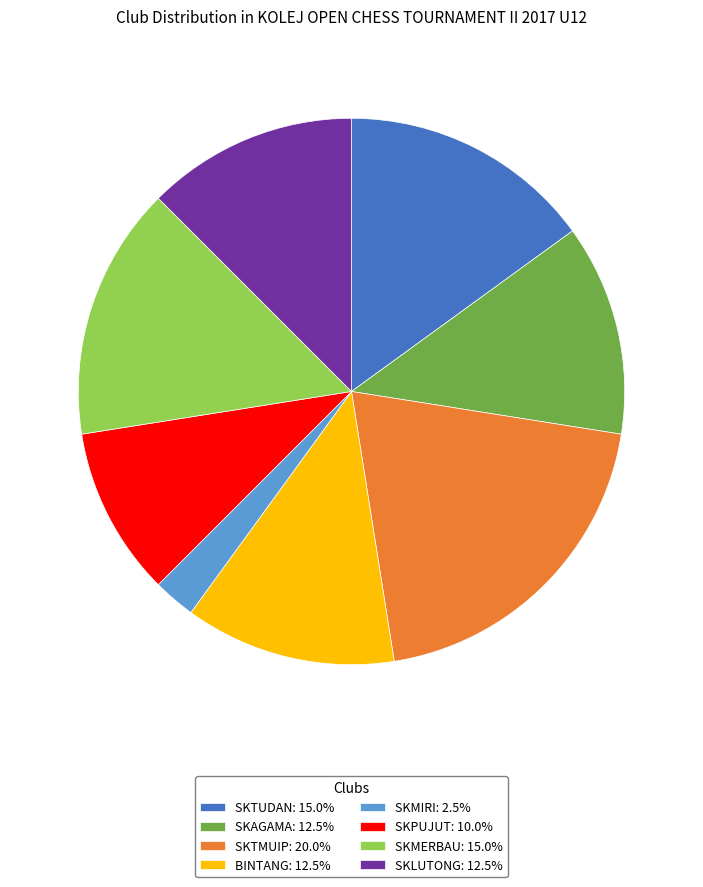

Is there a majority slice in this chart?

No